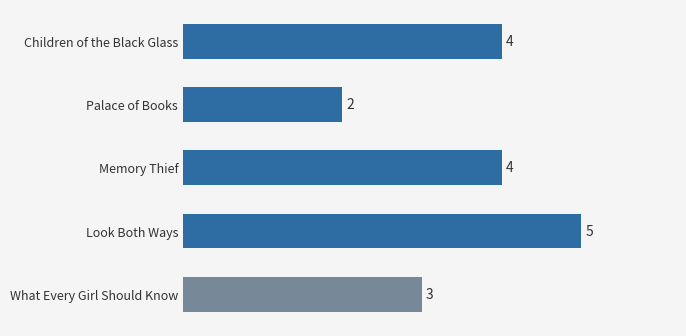

Reading bottom to top, transcribe all the data shown in this chart.

What Every Girl Should Know=3	Look Both Ways=5	Memory Thief=4	Palace of Books=2	Children of the Black Glass=4